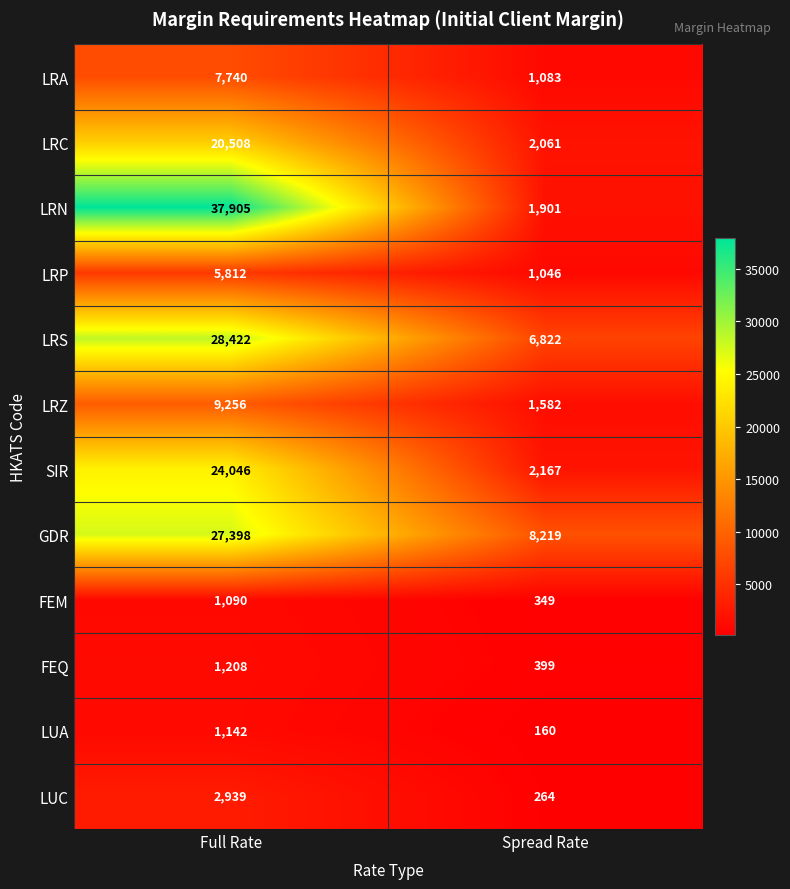

The value of FEM at Spread Rate is 349. True or false?

True